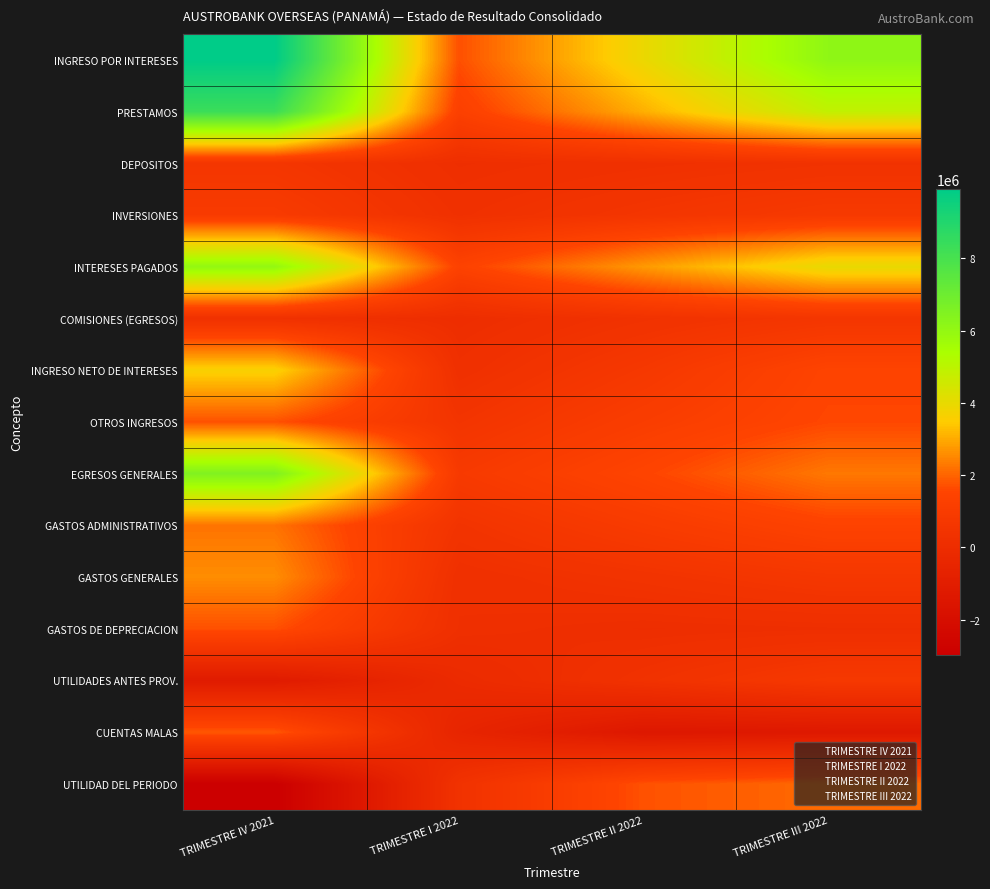

At TRIMESTRE I 2022, list the series in order from largest to smallest.

INGRESO POR INTERESES, INTERESES PAGADOS, PRESTAMOS, EGRESOS GENERALES, OTROS INGRESOS, GASTOS ADMINISTRATIVOS, UTILIDAD DEL PERIODO, INVERSIONES, INGRESO NETO DE INTERESES, GASTOS GENERALES, GASTOS DE DEPRECIACION, DEPOSITOS, COMISIONES (EGRESOS), UTILIDADES ANTES PROV., CUENTAS MALAS